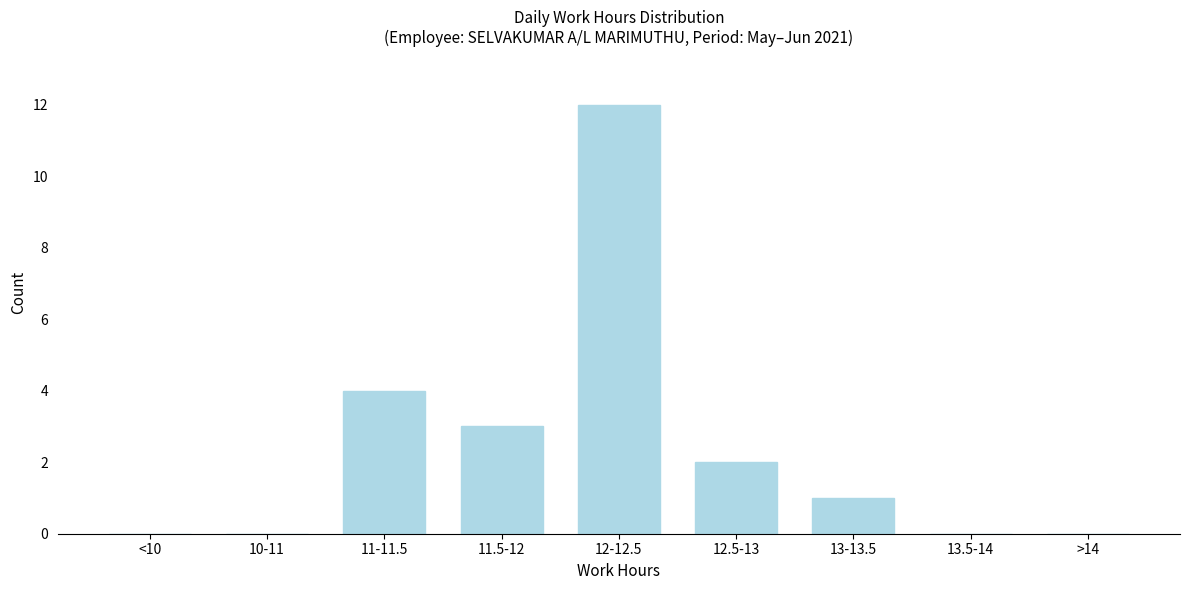

Reading left to right, what are all the values shown in this chart?

<10=0	10-11=0	11-11.5=4	11.5-12=3	12-12.5=12	12.5-13=2	13-13.5=1	13.5-14=0	>14=0